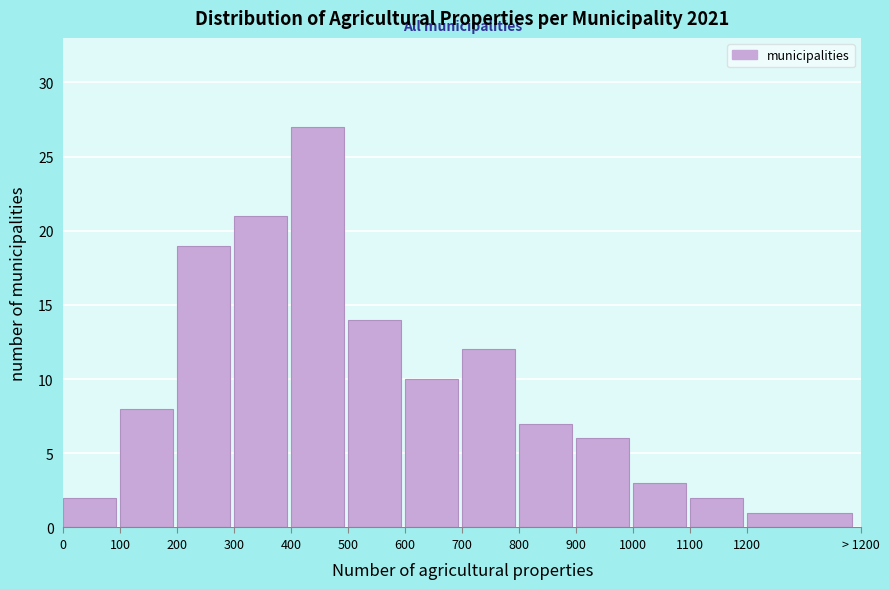

Reading left to right, what are all the values shown in this chart?

2	8	19	21	27	14	10	12	7	6	3	2	1